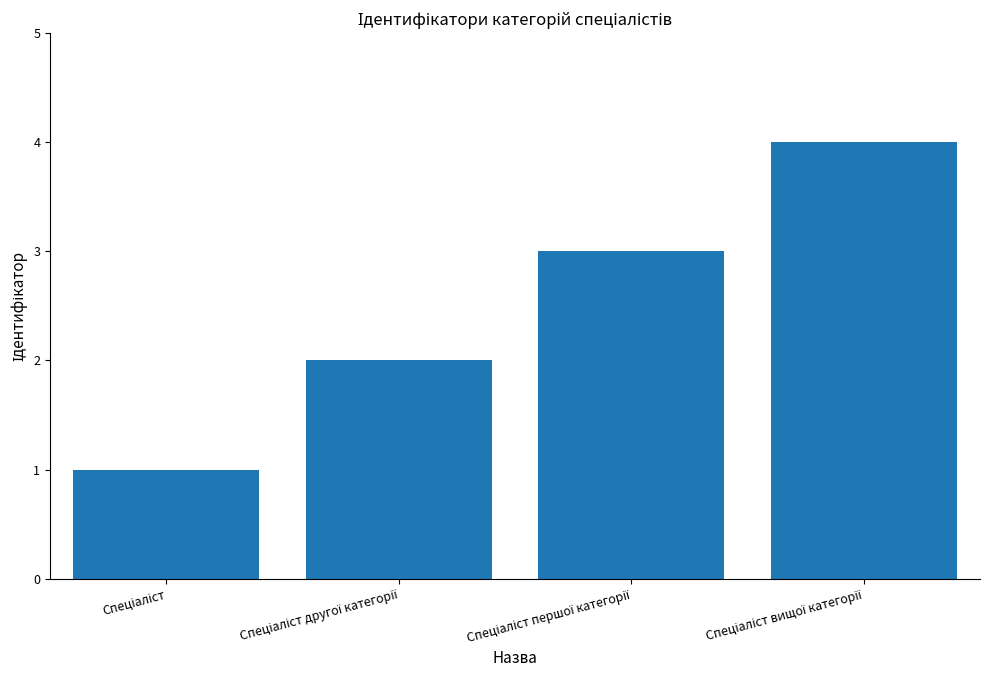

Reading left to right, list all the values displayed in this chart.

1	2	3	4